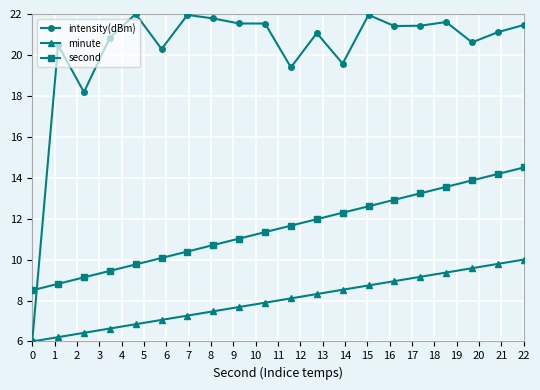

What is the greatest value displayed?

22.0